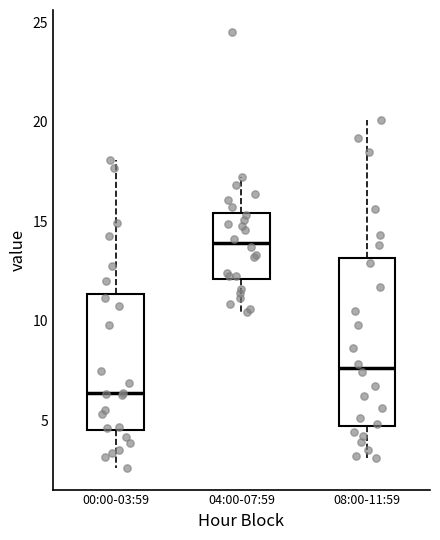

Reading left to right, read every box against the y-axis: the position of its median line, the range the box covers, and the ends of its whiskers. The values are not printed on the chart, so give them approximately, as read against the axis.

00:00-03:59: median 6.5, box 4.5 to 11.5, whiskers 2.5 to 18.0
04:00-07:59: median 14.0, box 12.0 to 15.5, whiskers 10.5 to 17.0
08:00-11:59: median 7.5, box 4.5 to 13.0, whiskers 3.0 to 20.0